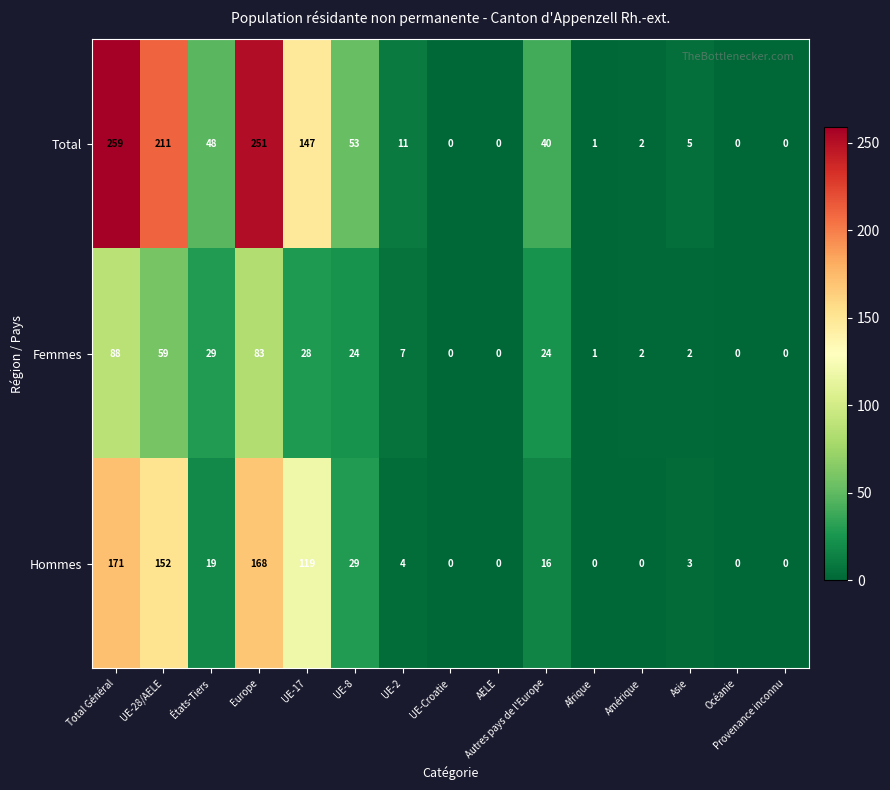

What is the greatest value displayed?

259